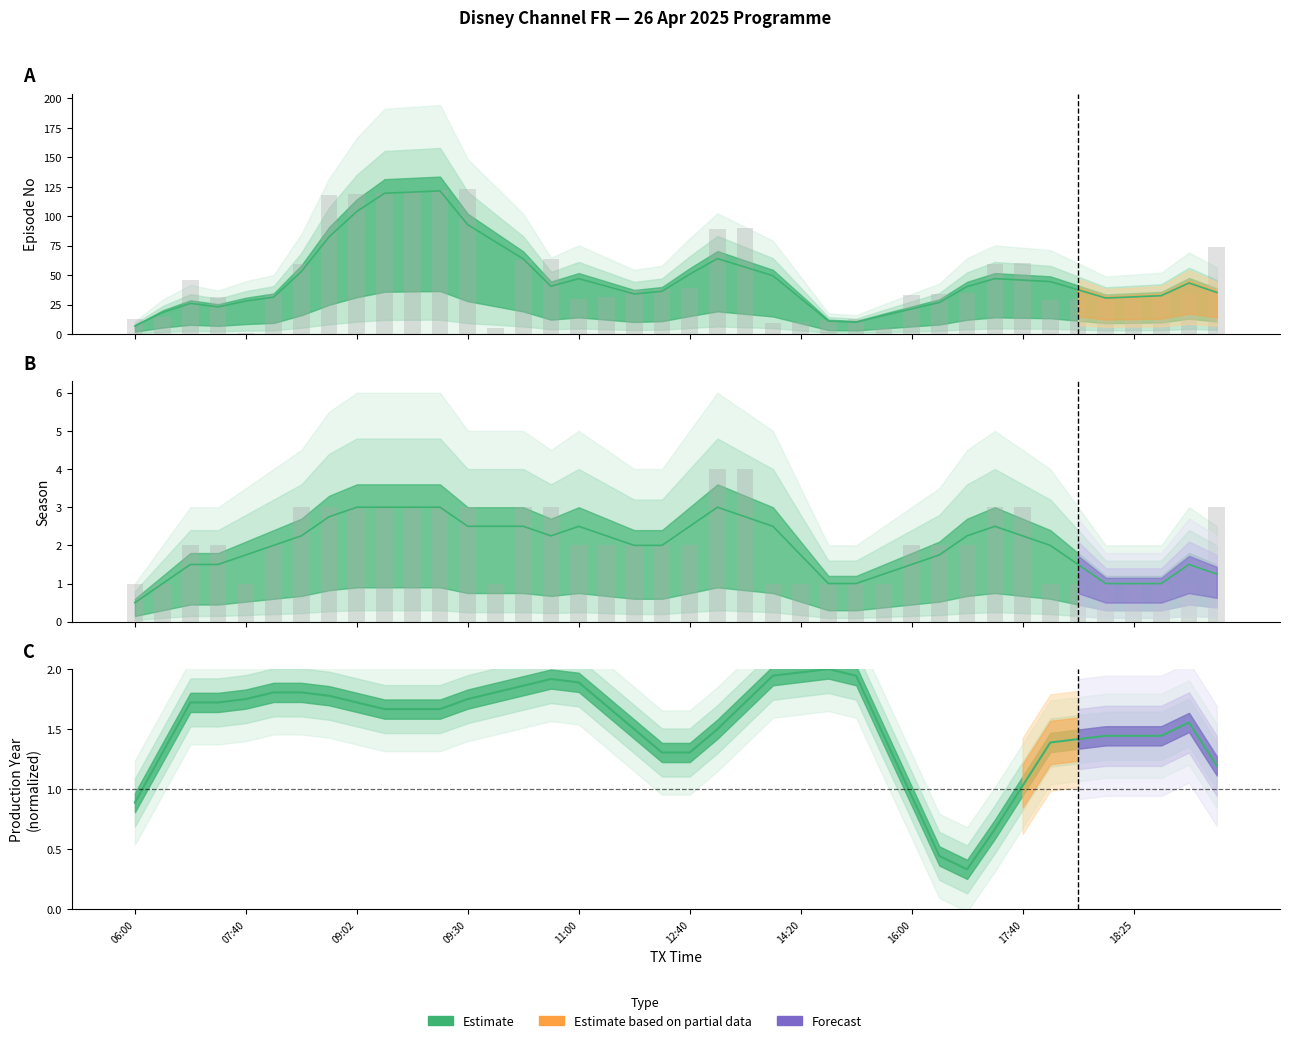

Between 09:09 and 11:25, which series saw the biggest shift?

Episode No